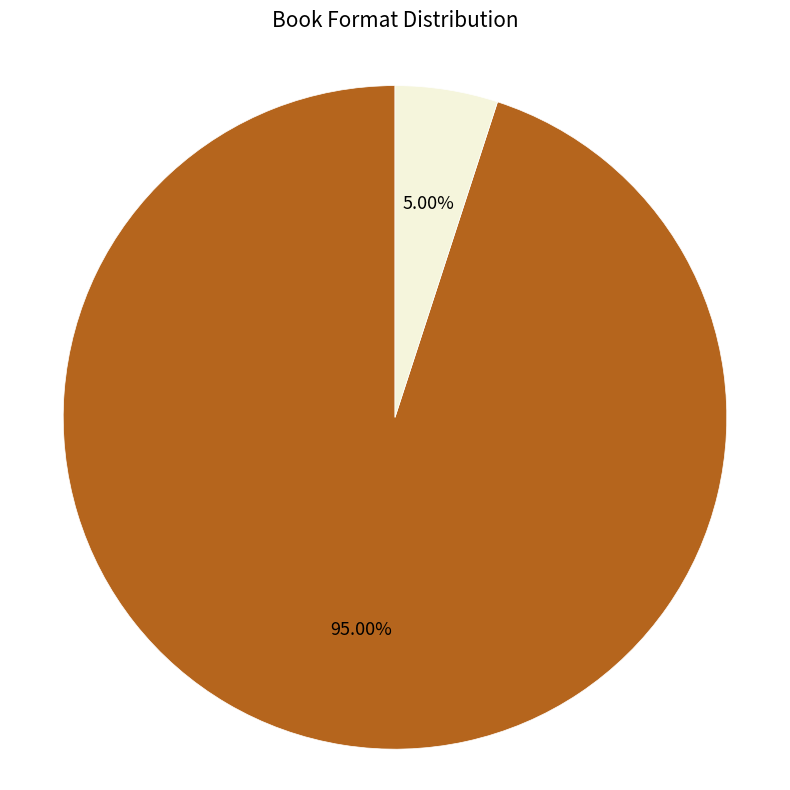

Is there any slice that represents more than half of the pie?

Yes